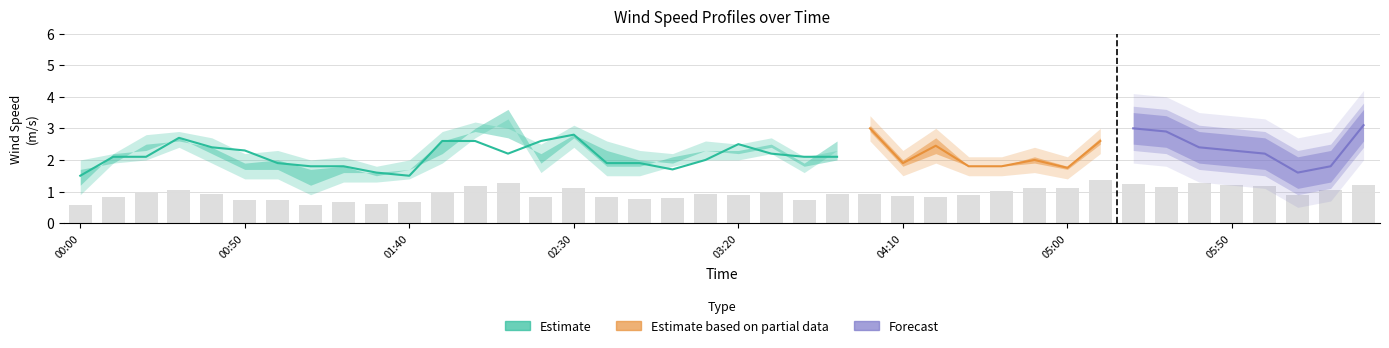

Are the bars grouped side by side (vs. stacked)?

Yes